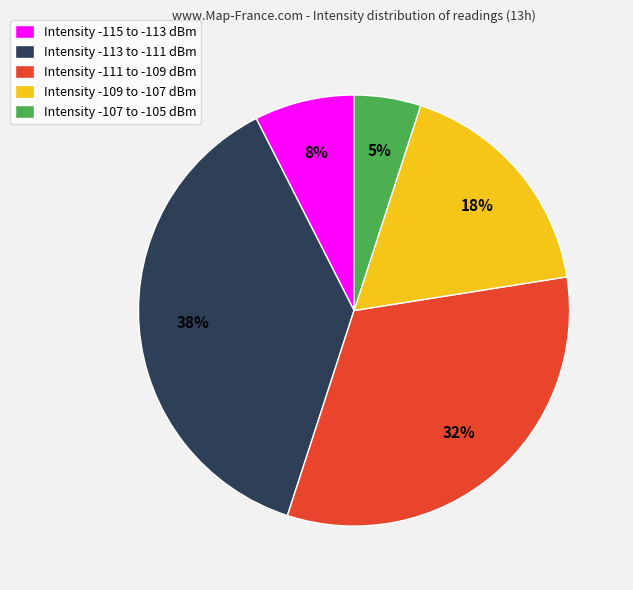

Rank the categories by value from lowest to highest.

Intensity -107 to -105 dBm, Intensity -115 to -113 dBm, Intensity -109 to -107 dBm, Intensity -111 to -109 dBm, Intensity -113 to -111 dBm